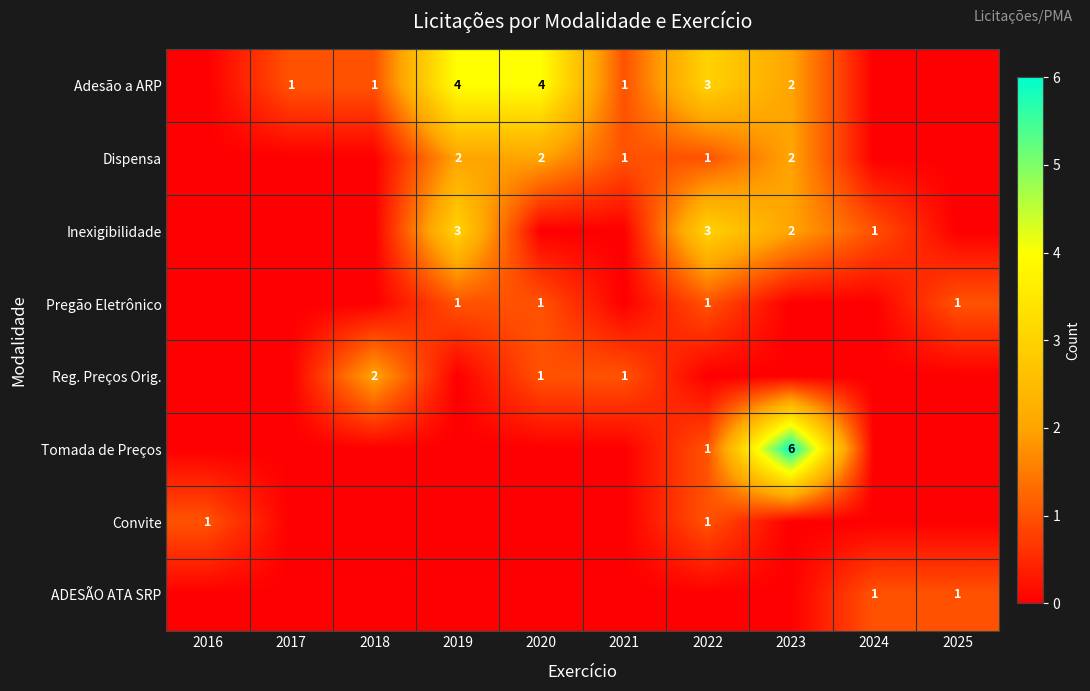

True or false: ADESÃO ATA SRP has a value of 1 at 2025.

True